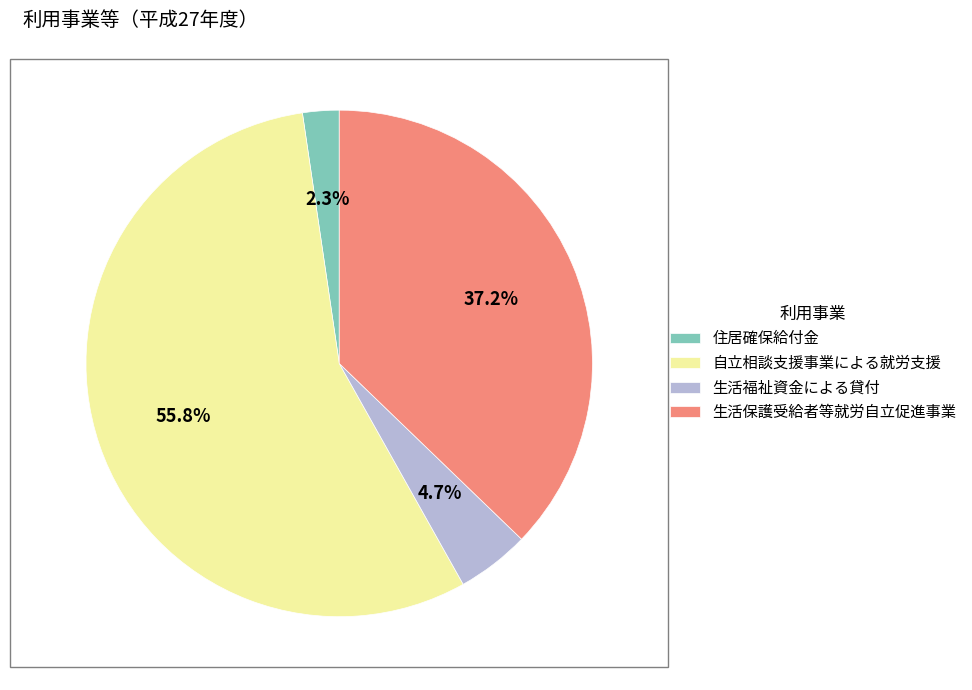

Do 生活福祉資金による貸付 and 住居確保給付金 together represent more than half of the pie?

No